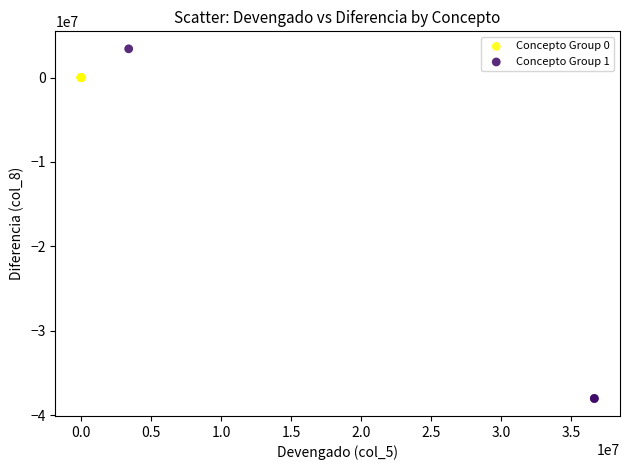

Which series has the largest Y range (max minus min)?

Concepto Group 1